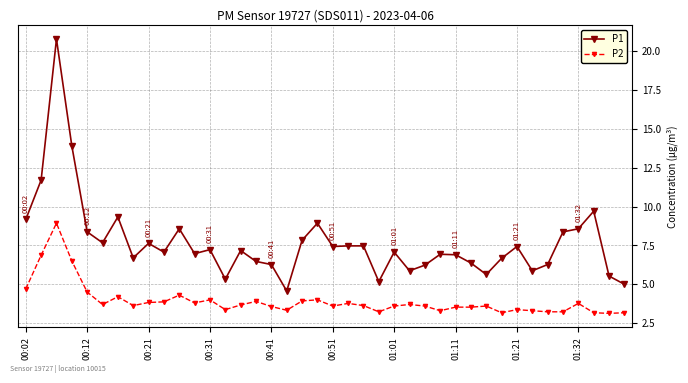

What is the sum of all P2 values?

157.2